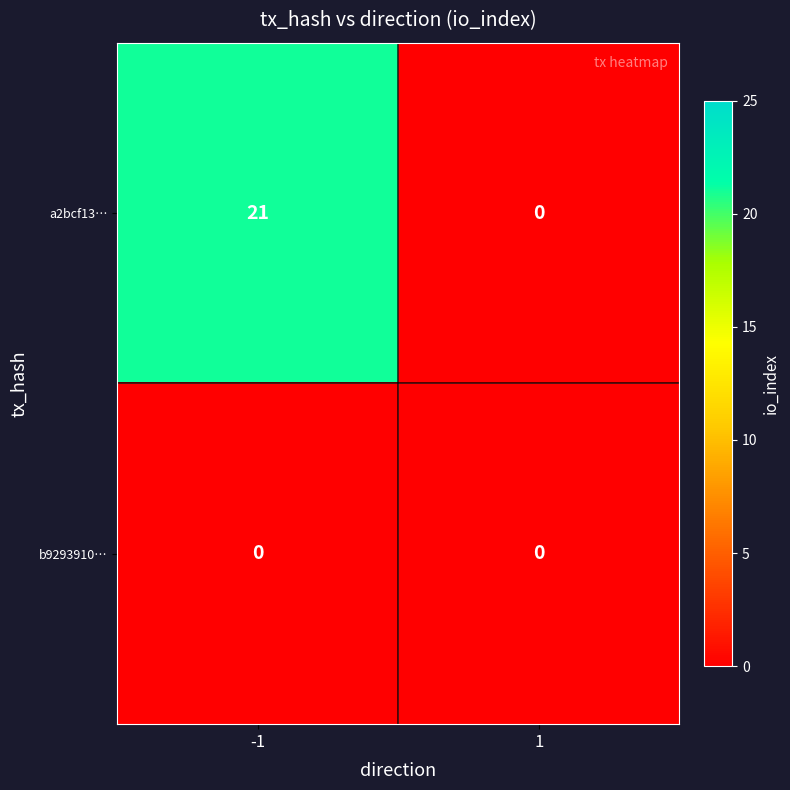

Reading right to left, list all the values displayed in this chart.

a2bcf13…: 0	21
b9293910…: 0	0